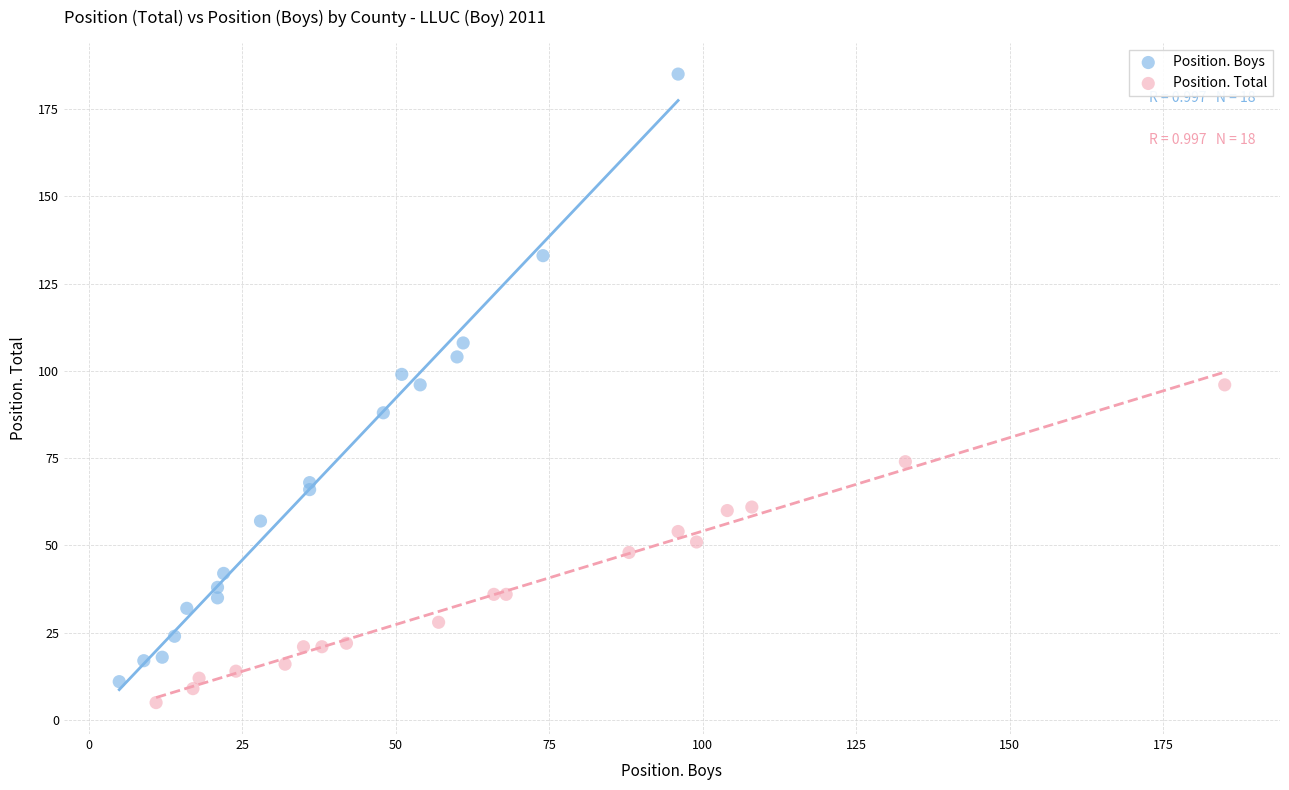

Which series reaches the maximum Y coordinate?

Position. Boys